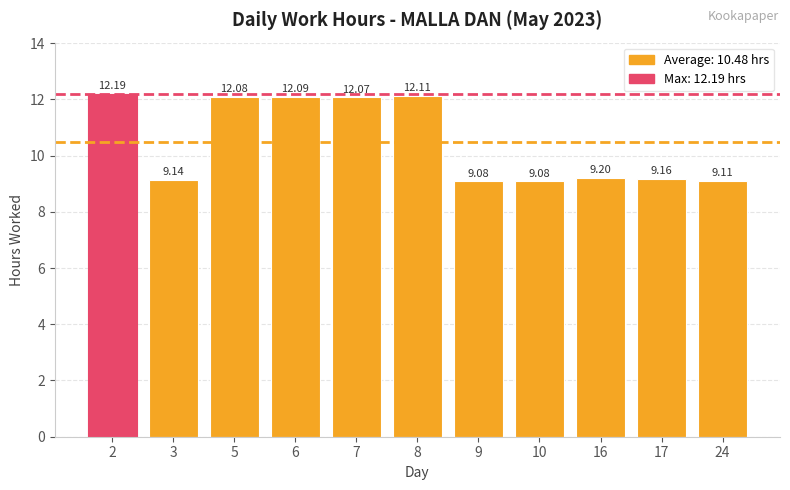

What is the difference between the maximum and minimum values?

3.1